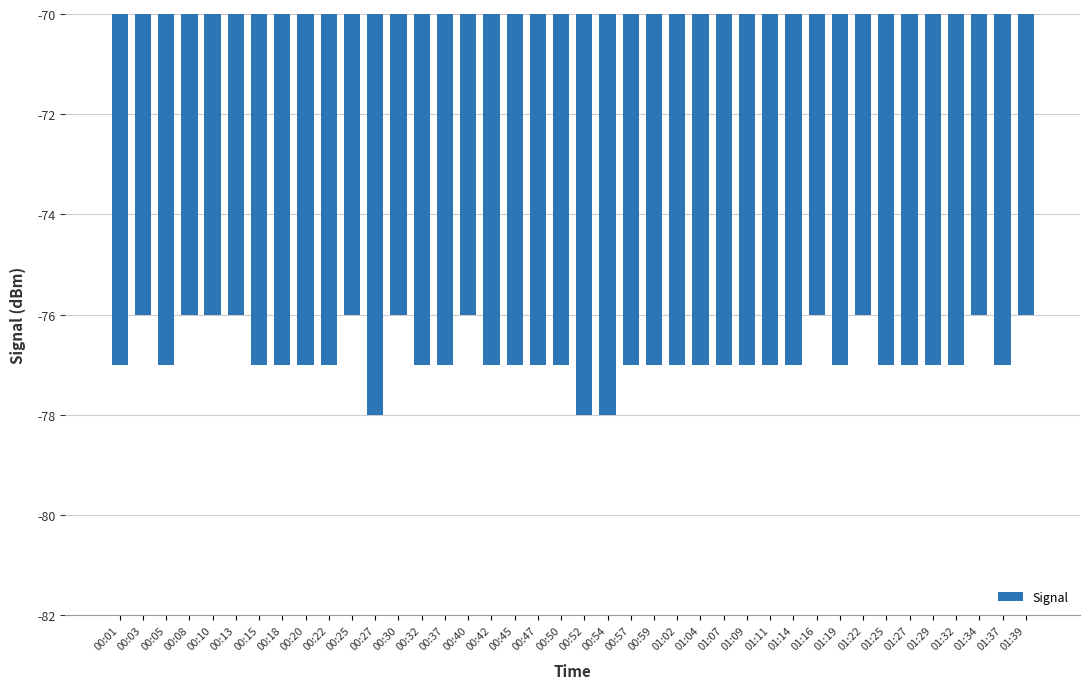

What is the sum of all values?

-3072